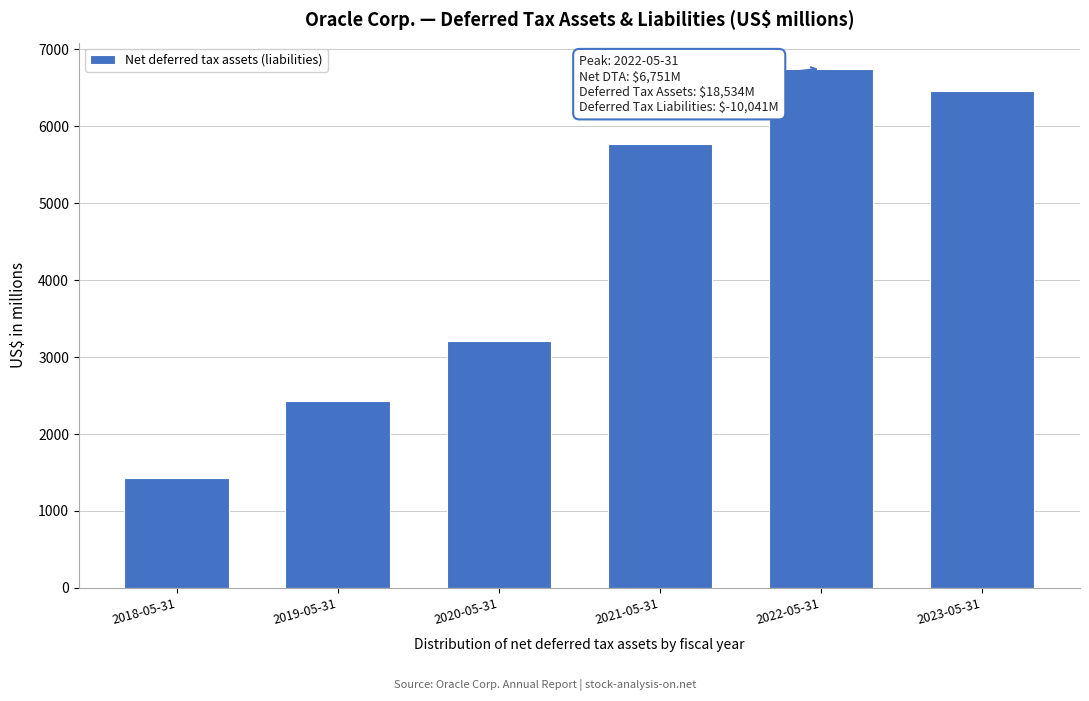

Reading left to right, what are all the values shown in this chart?

1434	2432	3211	5772	6751	6454